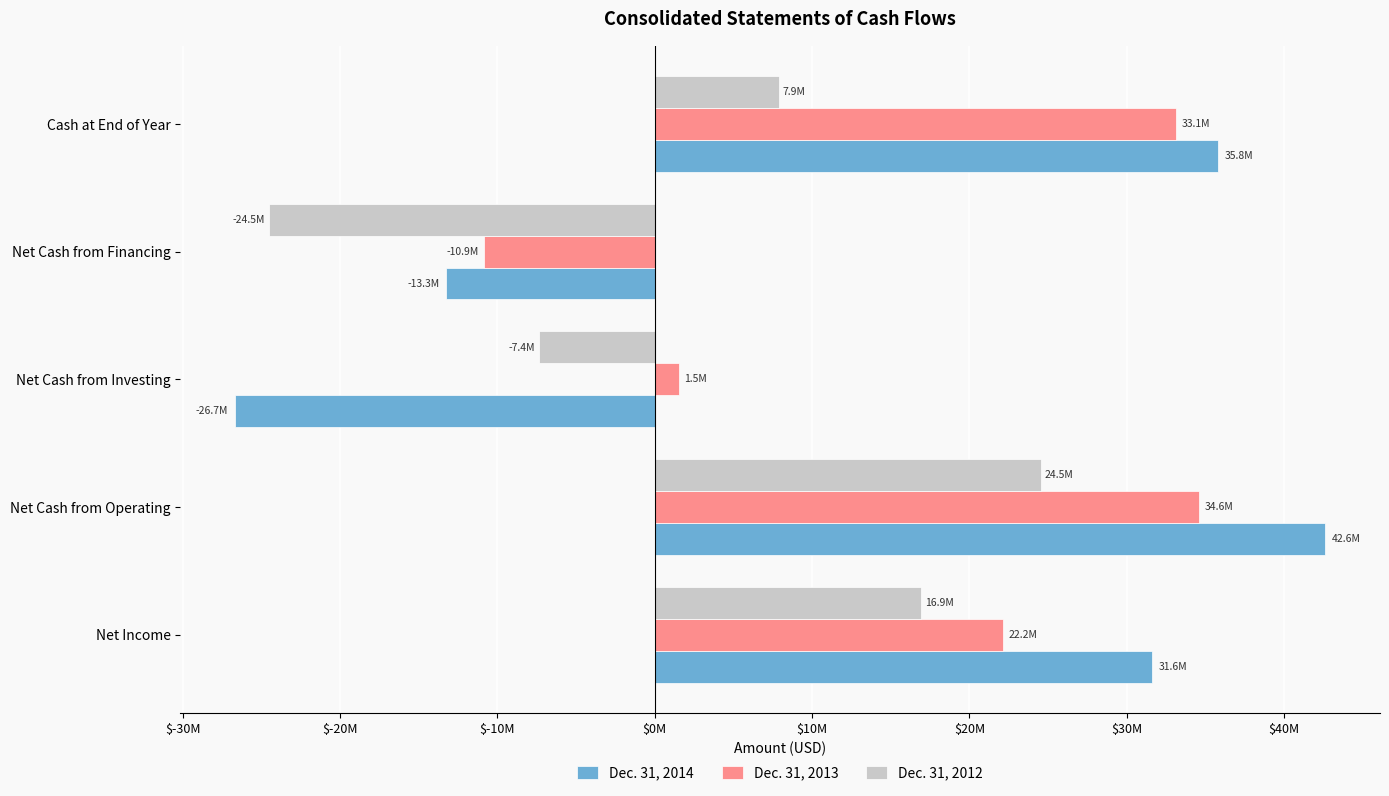

Which series has the largest range (max minus min)?

Dec. 31, 2014